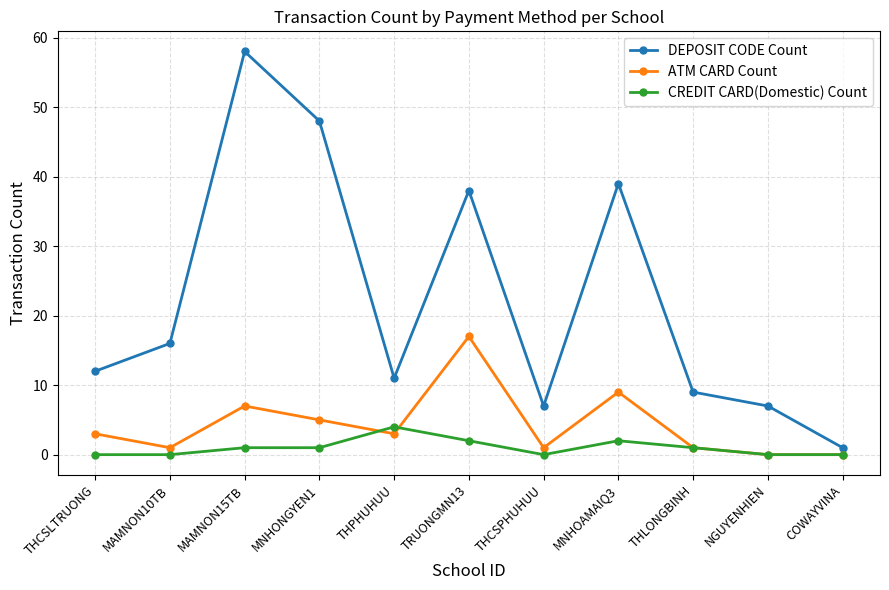

Reading left to right, what are all the values shown in this chart?

DEPOSIT CODE Count: THCSLTRUONG=12	MAMNON10TB=16	MAMNON15TB=58	MNHONGYEN1=48	THPHUHUU=11	TRUONGMN13=38	THCSPHUHUU=7	MNHOAMAIQ3=39	THLONGBINH=9	NGUYENHIEN=7	COWAYVINA=1
ATM CARD Count: THCSLTRUONG=3	MAMNON10TB=1	MAMNON15TB=7	MNHONGYEN1=5	THPHUHUU=3	TRUONGMN13=17	THCSPHUHUU=1	MNHOAMAIQ3=9	THLONGBINH=1	NGUYENHIEN=0	COWAYVINA=0
CREDIT CARD(Domestic) Count: THCSLTRUONG=0	MAMNON10TB=0	MAMNON15TB=1	MNHONGYEN1=1	THPHUHUU=4	TRUONGMN13=2	THCSPHUHUU=0	MNHOAMAIQ3=2	THLONGBINH=1	NGUYENHIEN=0	COWAYVINA=0